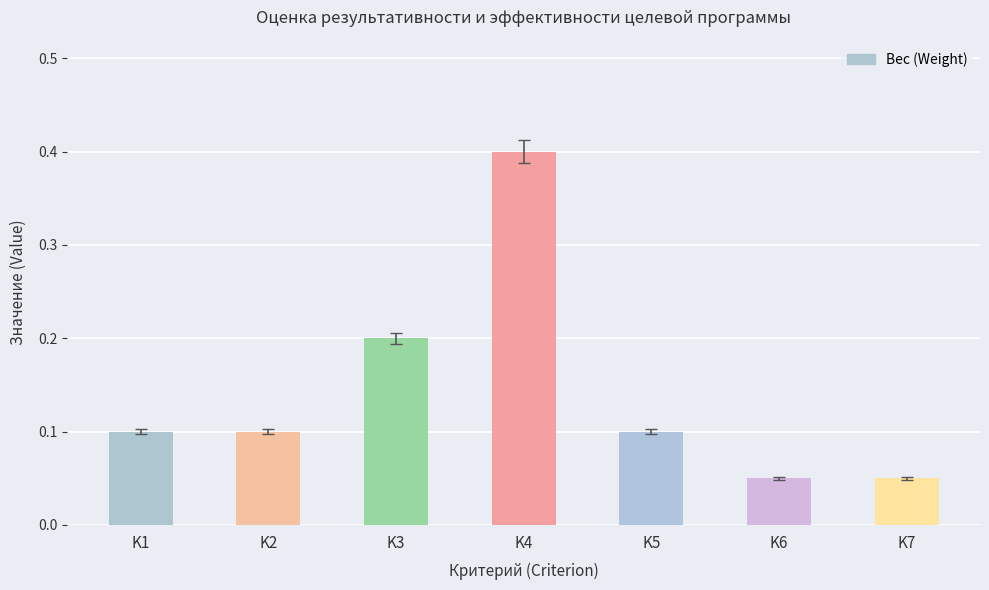

What is the sum of the values at K5 and K1?

0.2